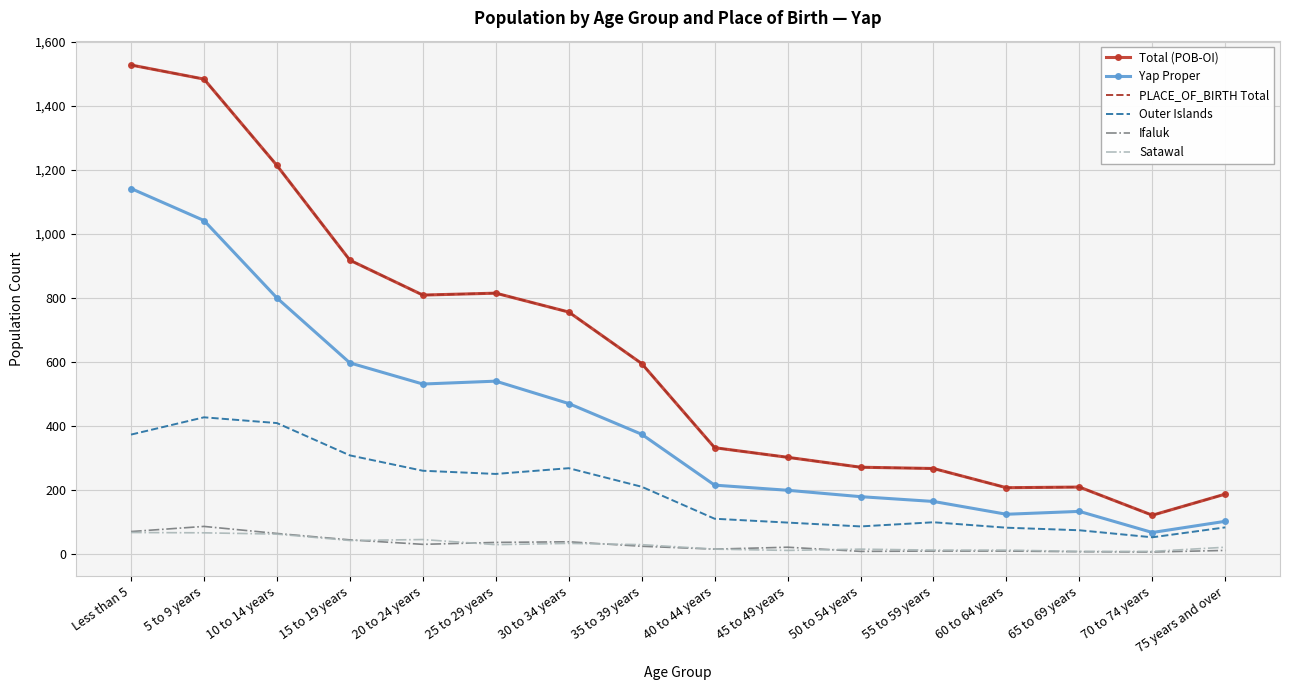

The value of Satawal at 35 to 39 years is 7. True or false?

False